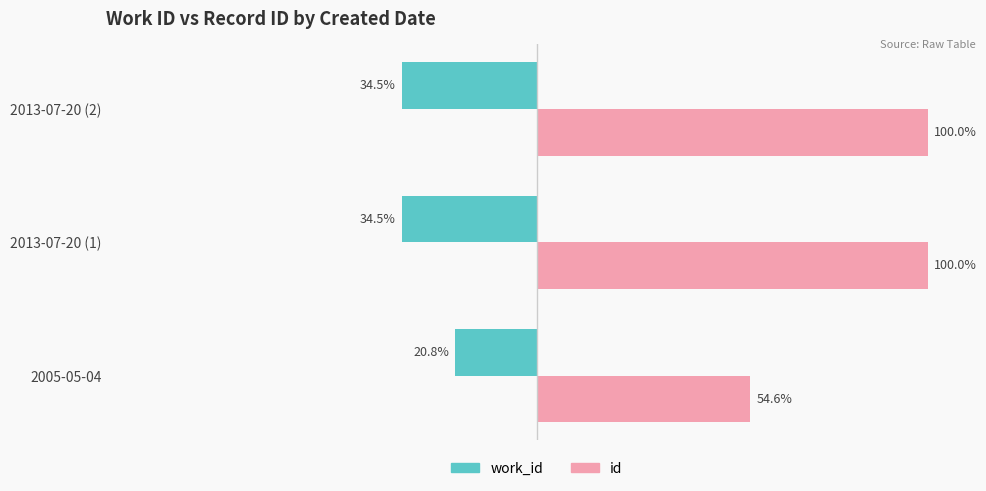

List the series in order of their peak value, lowest first.

work_id, id